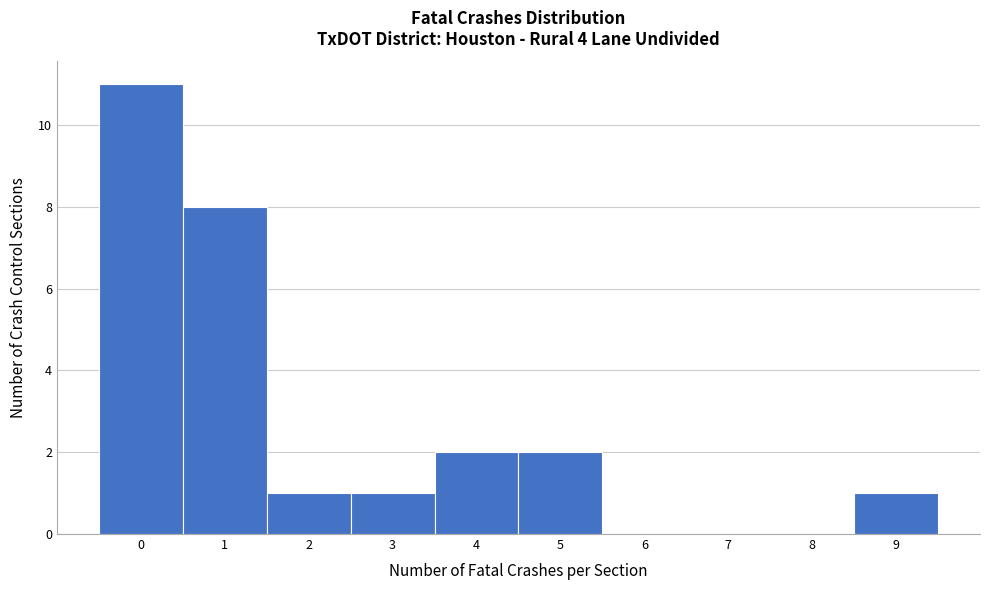

Reading left to right, transcribe this chart: for each bar, give the range it covers on the x-axis and its height. The values are not printed on the chart, so give them approximately, as read against the axis.

-0.5 to 0.5: 11
0.5 to 1.5: 8
1.5 to 2.5: 1
2.5 to 3.5: 1
3.5 to 4.5: 2
4.5 to 5.5: 2
5.5 to 6.5: 0
6.5 to 7.5: 0
7.5 to 8.5: 0
8.5 to 9.5: 1